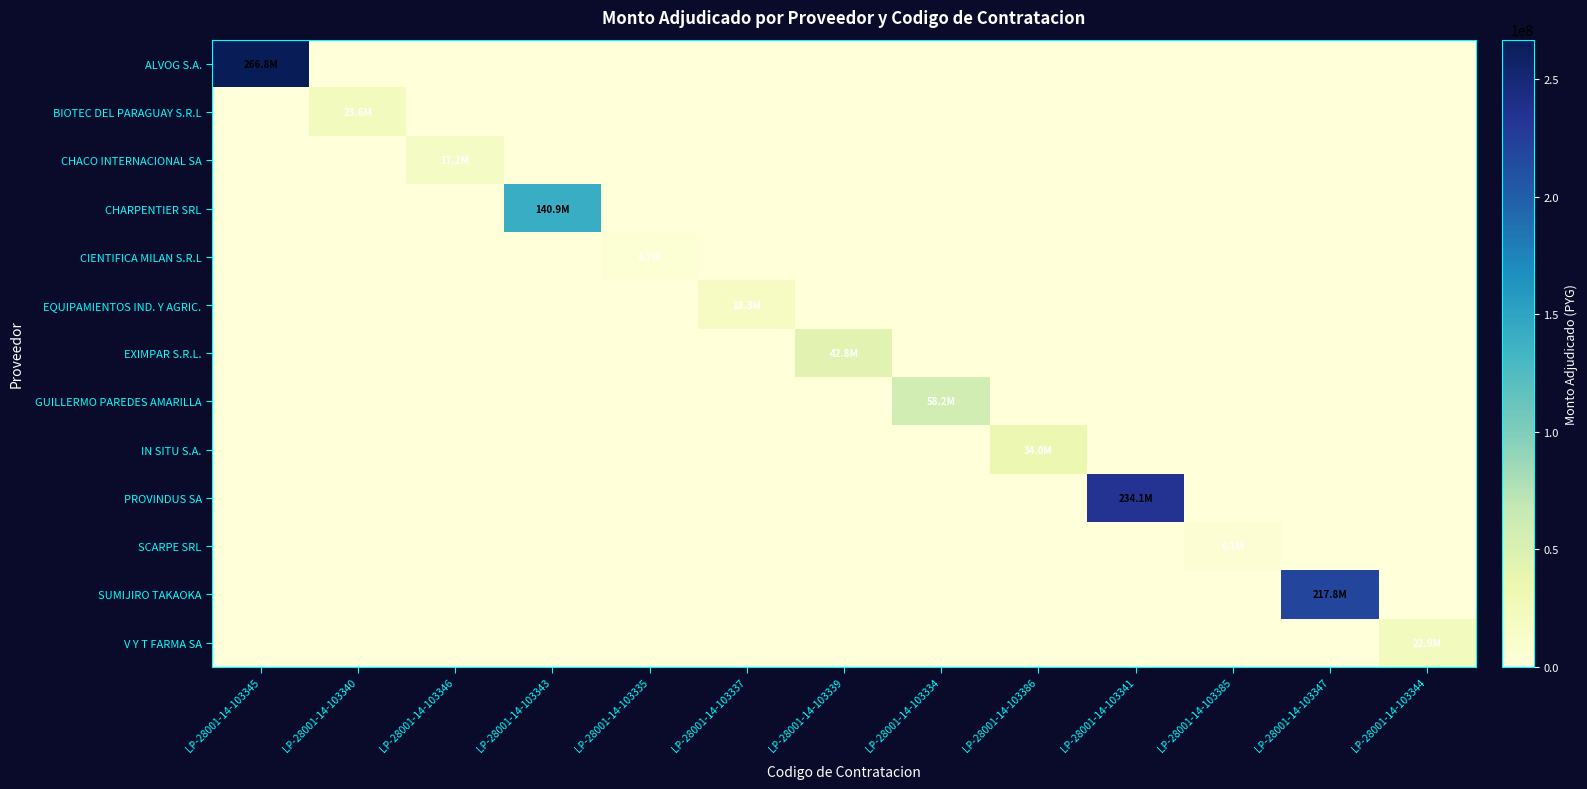

At how many categories does at least one series exceed 235457875?

1